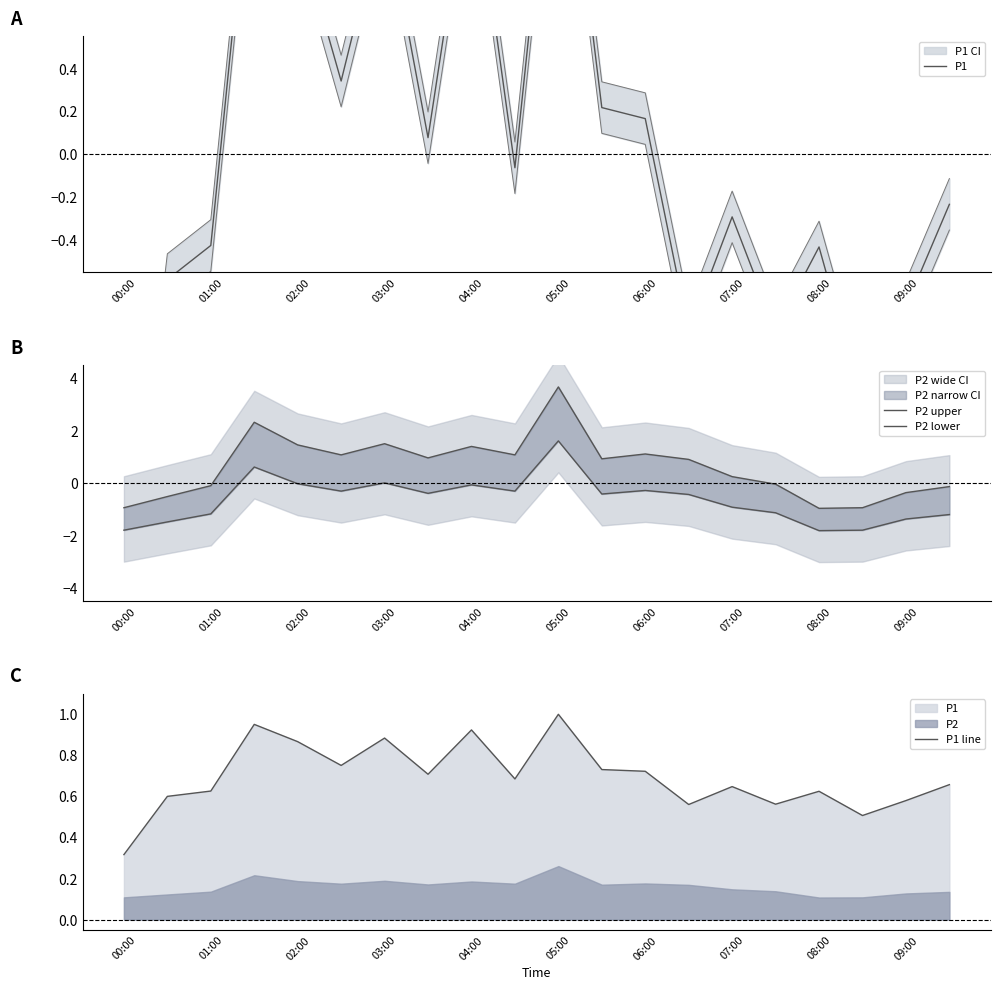

Which has a higher value, 11 or 16?

11